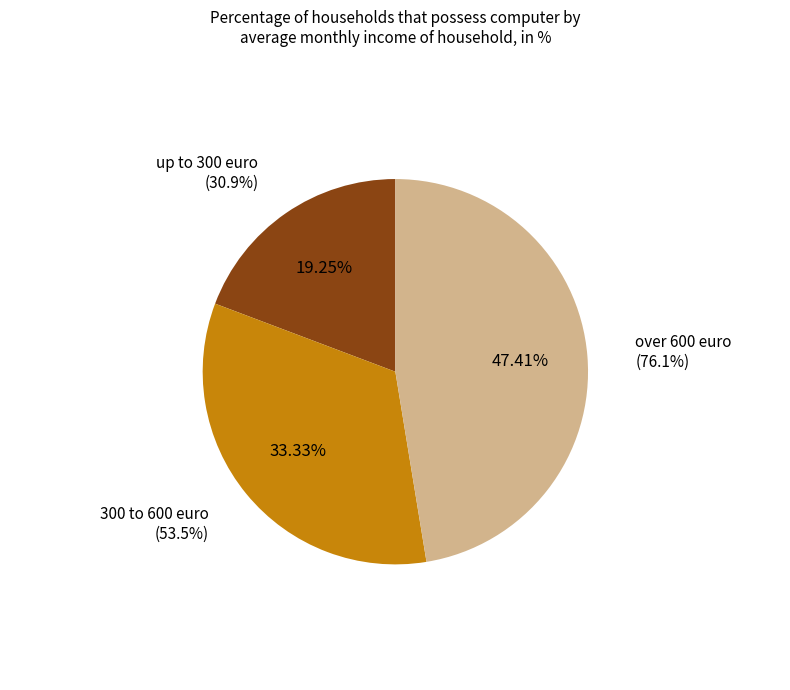

What is the change in value from up to 300 euro to over 600 euro?

+45.2